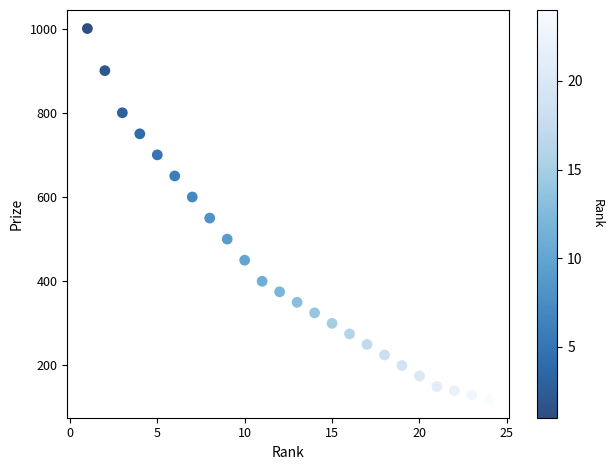

What Y value in the scatter plot is closest to 560?

550